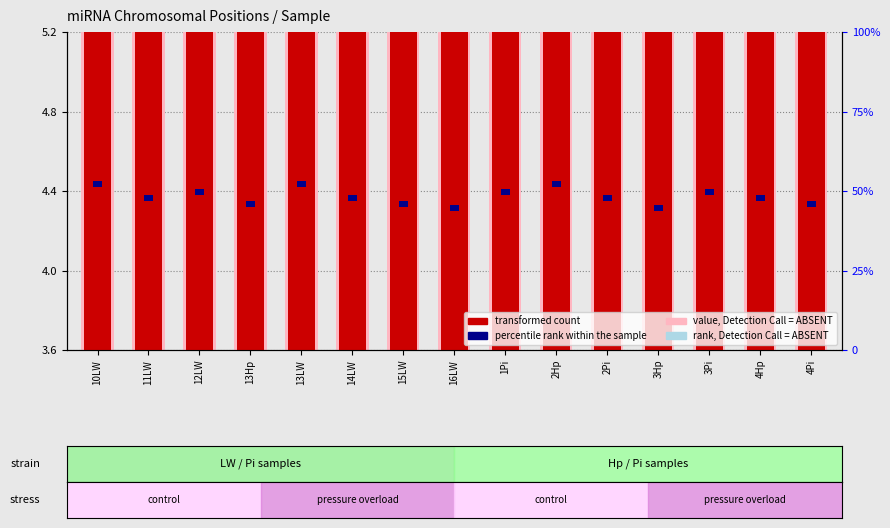

Is the value of value, Detection Call = ABSENT at 2Pi greater than the value of transformed count at 3Hp?

No